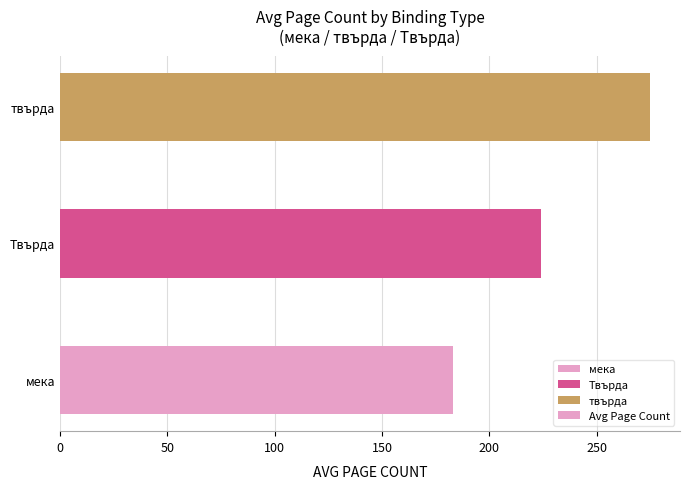

Reading top to bottom, list all the values displayed in this chart.

275.1	224.0	182.9